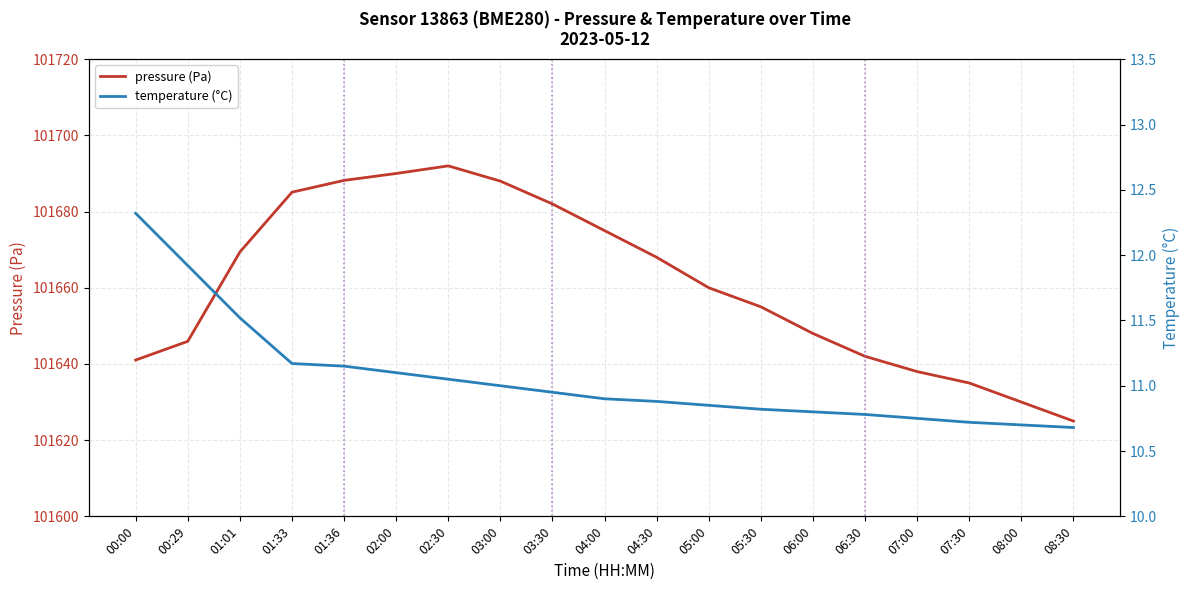

What value does the pressure (Pa) series have at 07:30?

101635.0